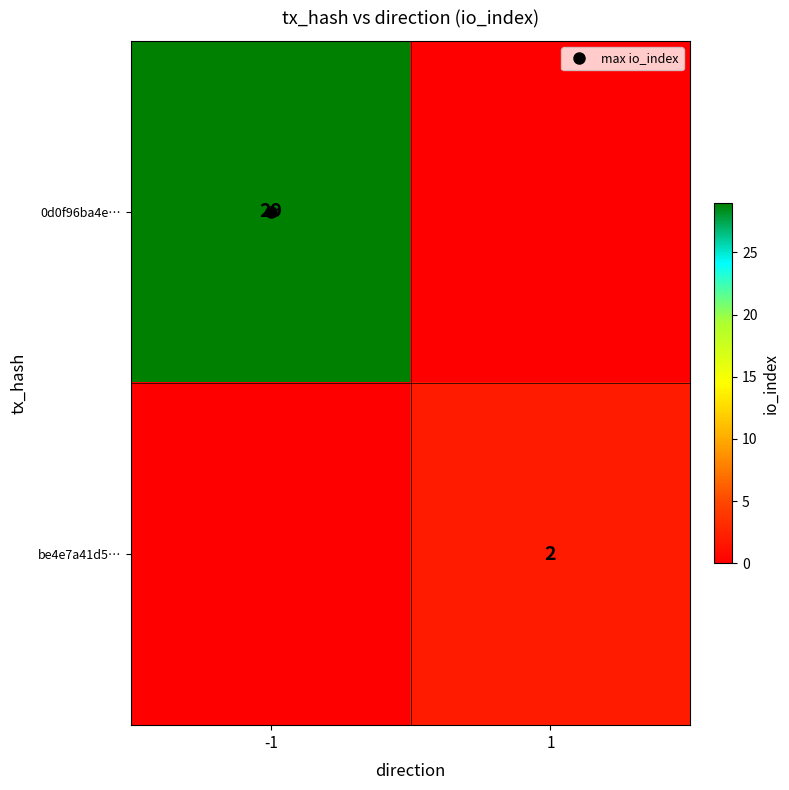

At which category does the chart reach its peak across all series?

-1